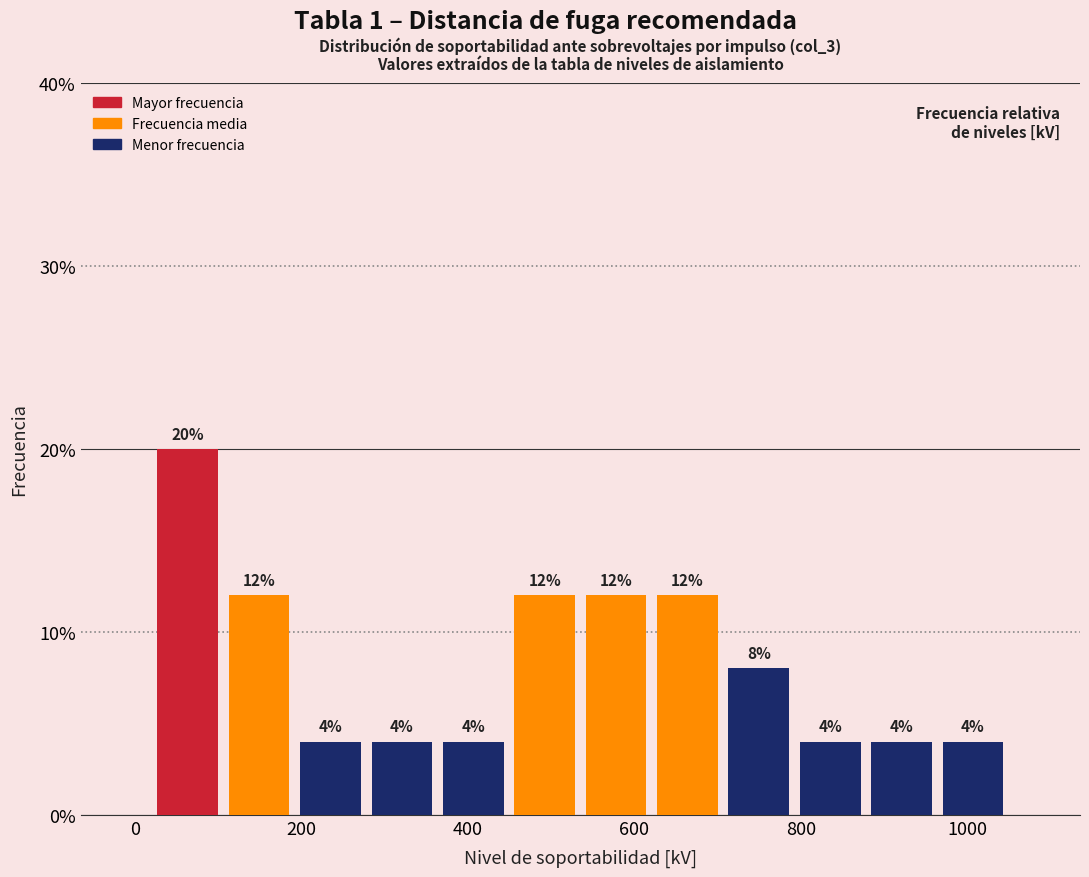

Reading left to right, transcribe this chart: for each bar, give the range it covers on the x-axis and its height. The bar edges are not printed on the chart, so give them approximately, as read against the axis.

20 to 100: 20
100 to 200: 12
200 to 280: 4
280 to 360: 4
360 to 440: 4
440 to 540: 12
540 to 620: 12
620 to 700: 12
700 to 800: 8
800 to 880: 4
880 to 960: 4
960 to 1060: 4